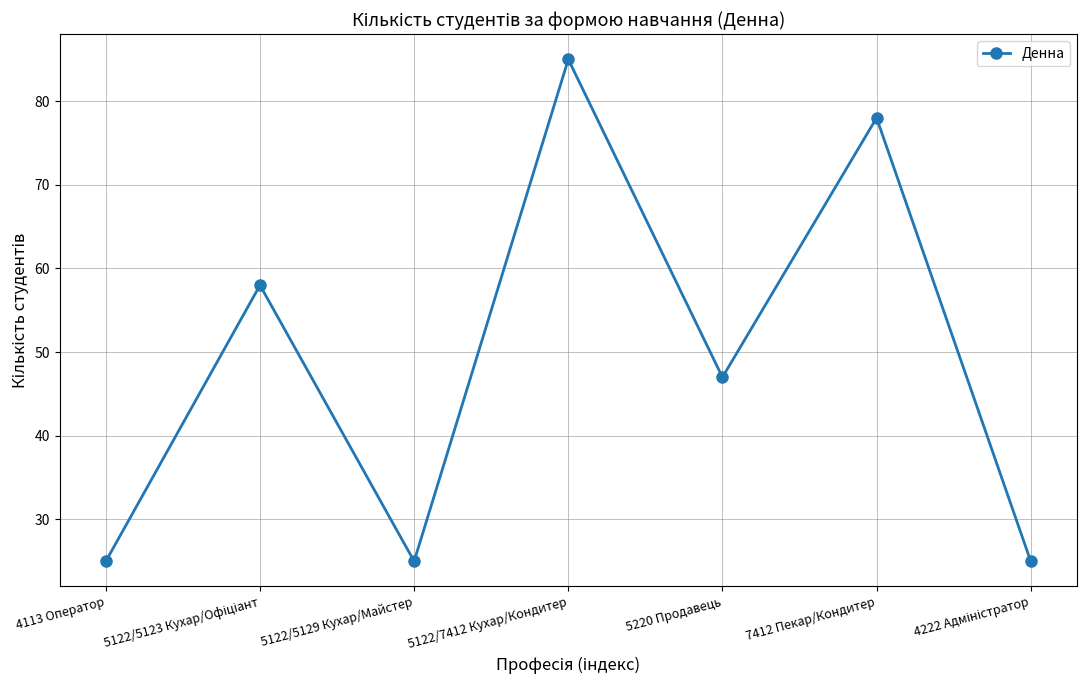

How many points are higher than both their immediate neighbors (excluding endpoints)?

3